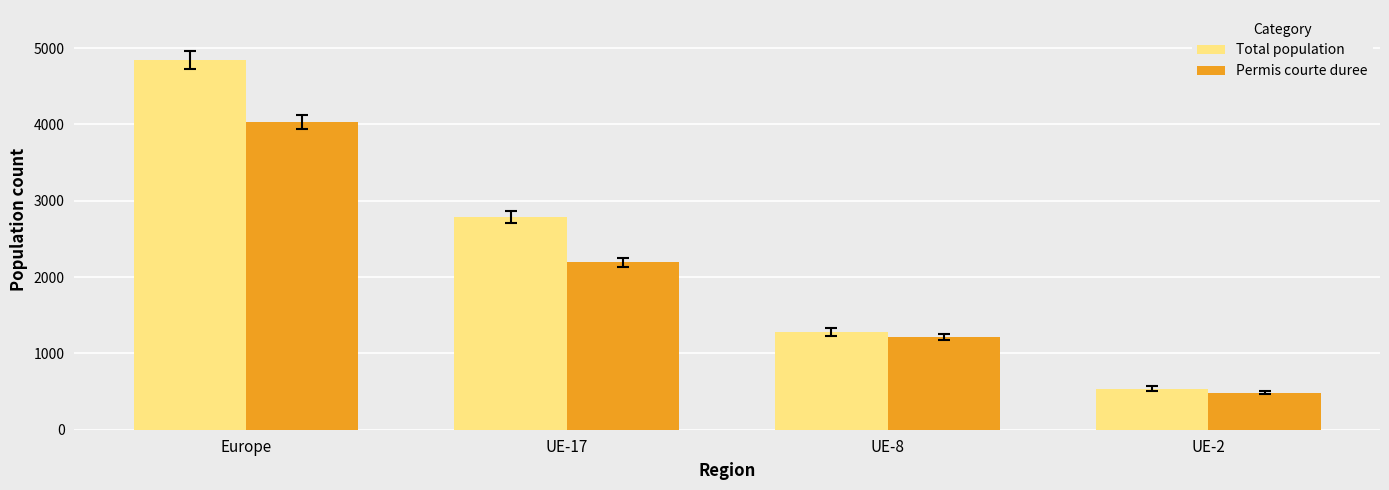

Is the value of Total population at Europe greater than the value of Permis courte duree at UE-2?

Yes